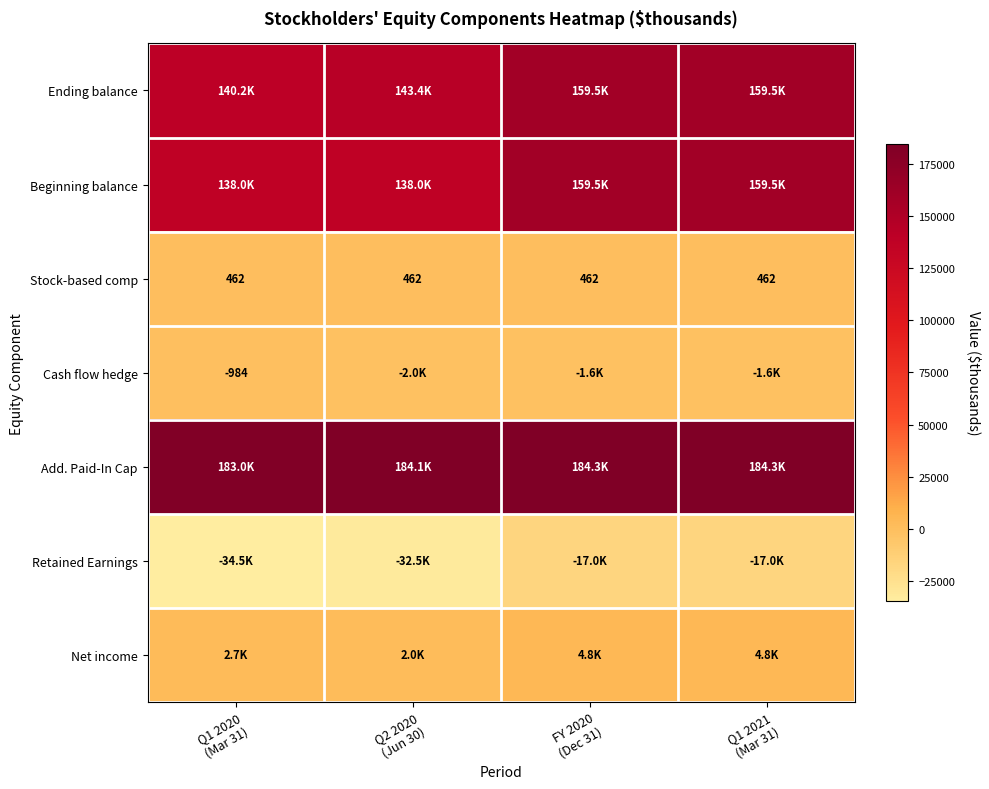

Which label corresponds to the largest value in the chart?

FY 2020
(Dec 31)